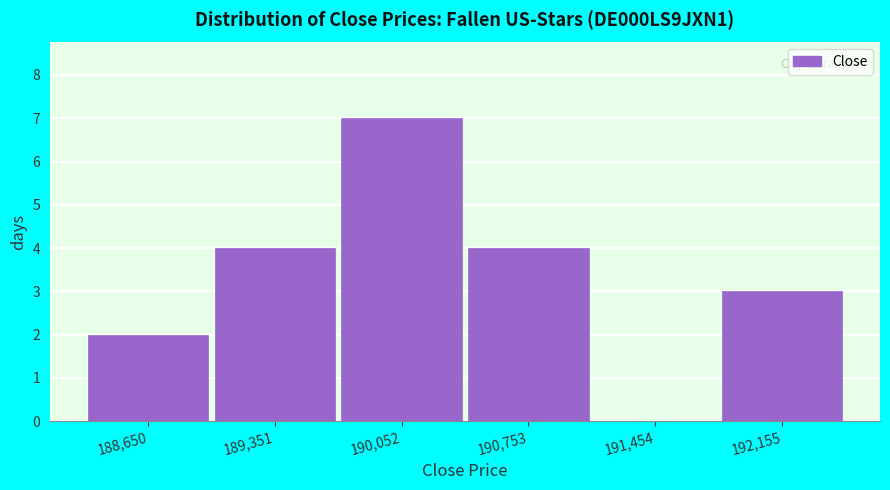

Reading left to right, list every bar in this chart as the range it spans on the x-axis followed by its height. Neither the bar edges nor the heights are printed on the chart, so give them approximately, as read against the axes.

188300 to 189000: 2
189000 to 189700: 4
189700 to 190400: 7
190400 to 191100: 4
191100 to 191800: 0
191800 to 192500: 3